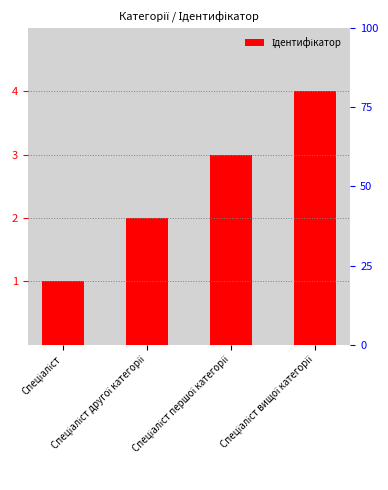

What is the label of the 2nd bar from the left?

Спеціаліст другої категорії